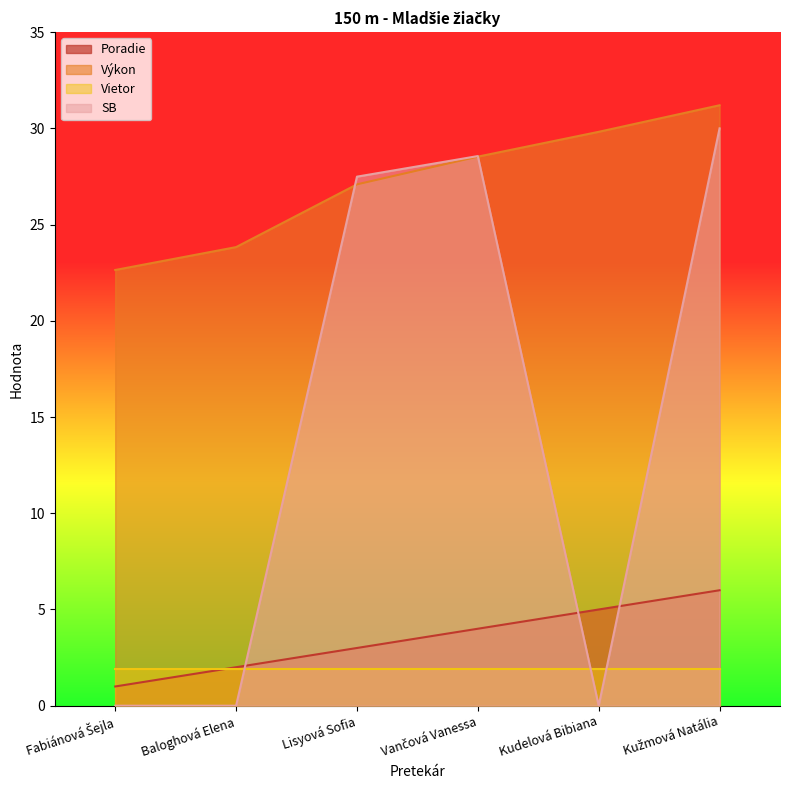

What is the sum of all Výkon values?

163.1